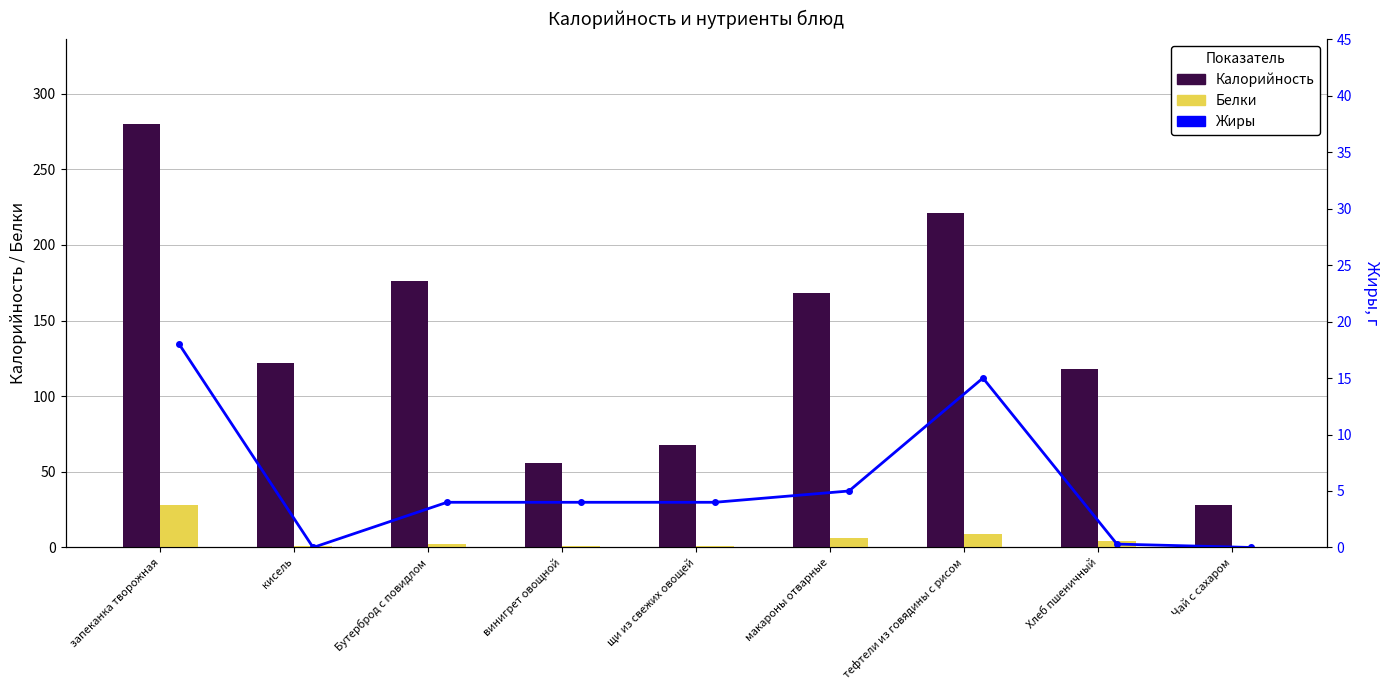

At тефтели из говядины с рисом, list the series in order from largest to smallest.

Калорийность, Жиры, Белки